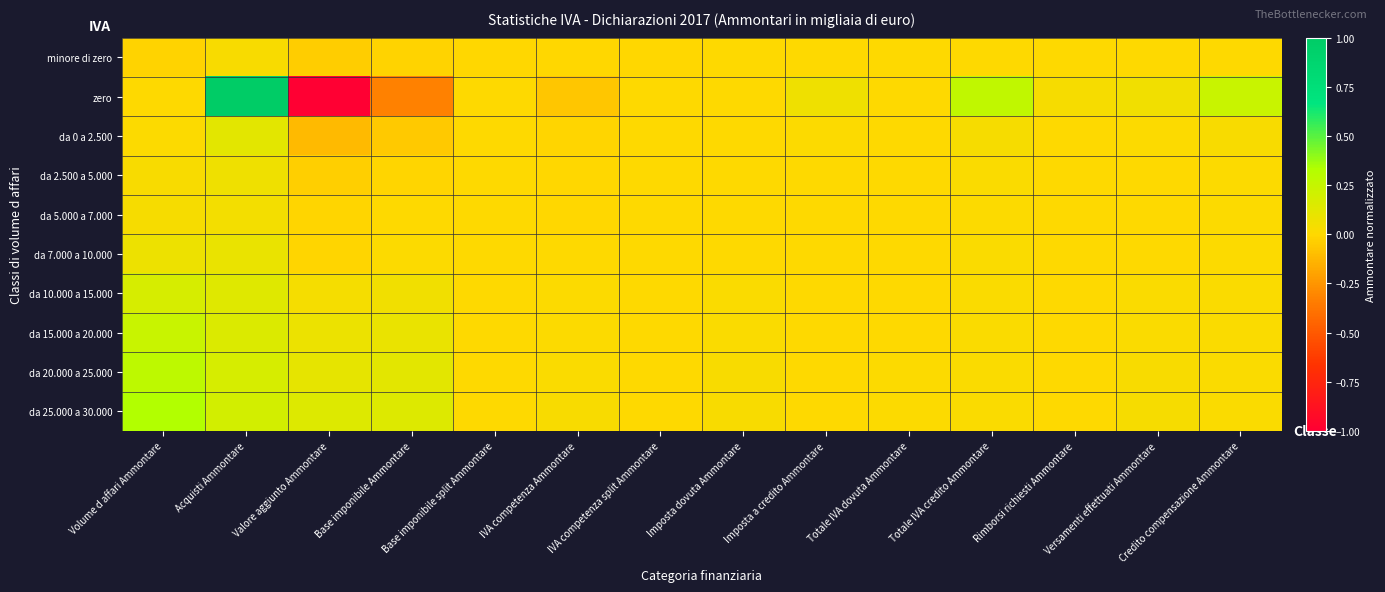

Which series has the largest total across all categories?

da 25.000 a 30.000